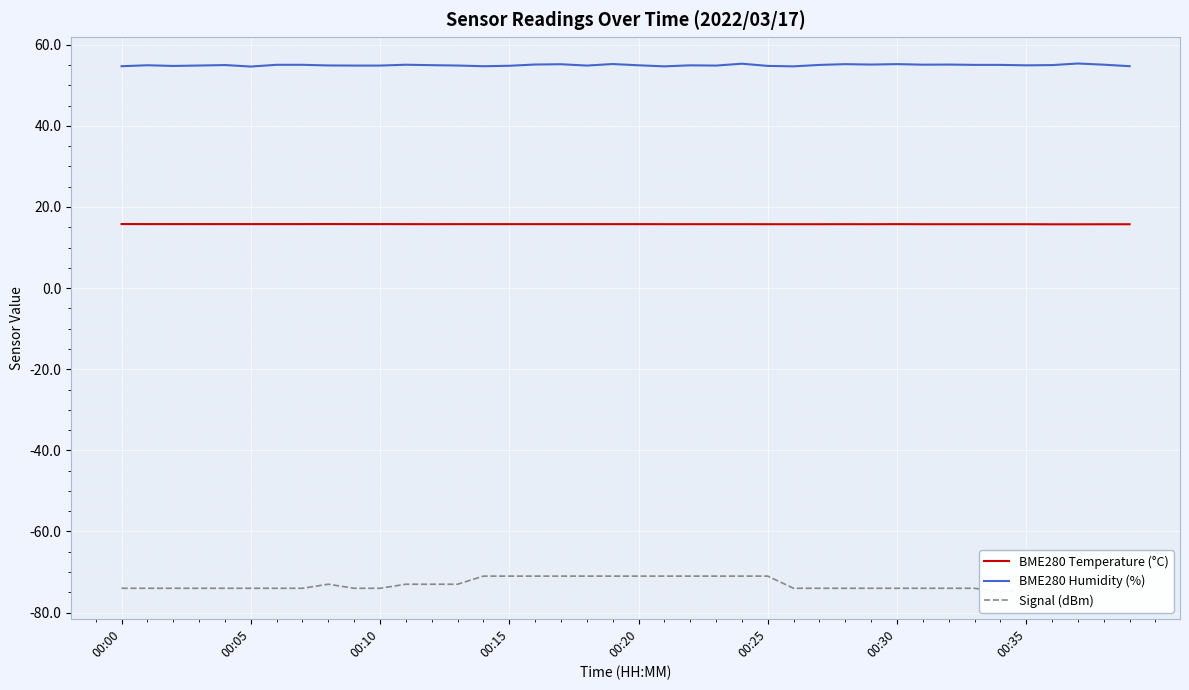

Rank the series by their maximum value, from lowest to highest.

Signal (dBm), BME280 Temperature (°C), BME280 Humidity (%)